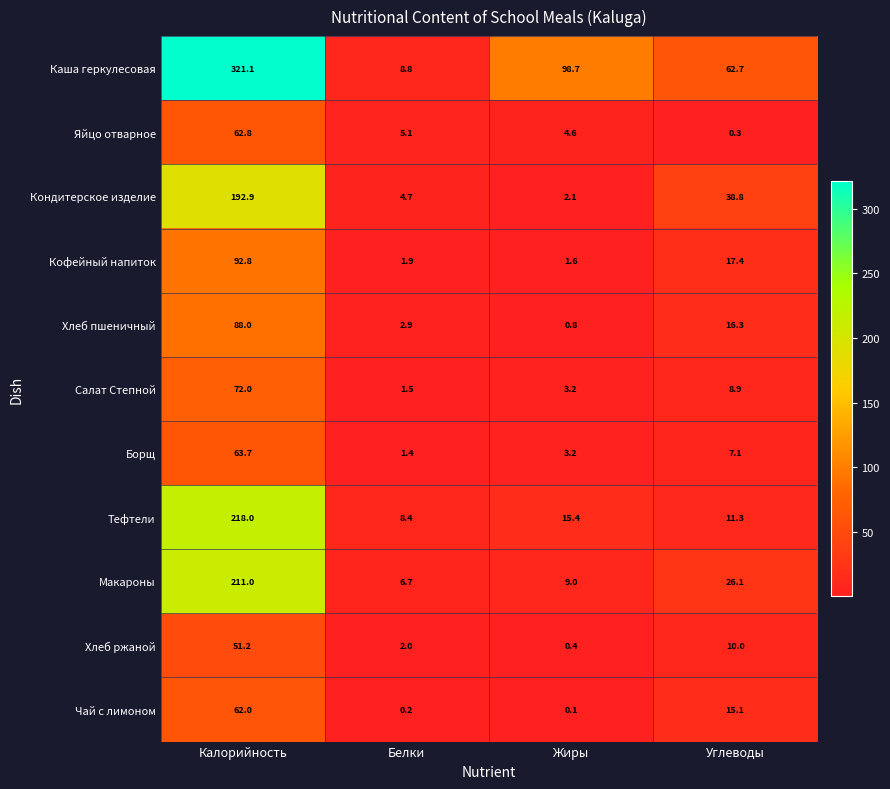

How many data points does each series have?

4